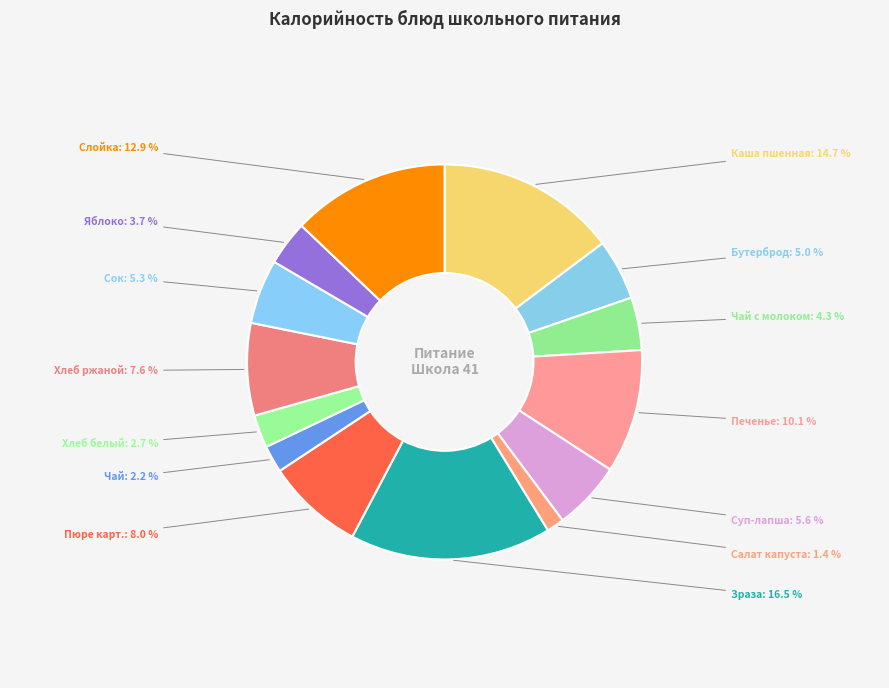

Is the sum of Сок and Чай greater than half?

No